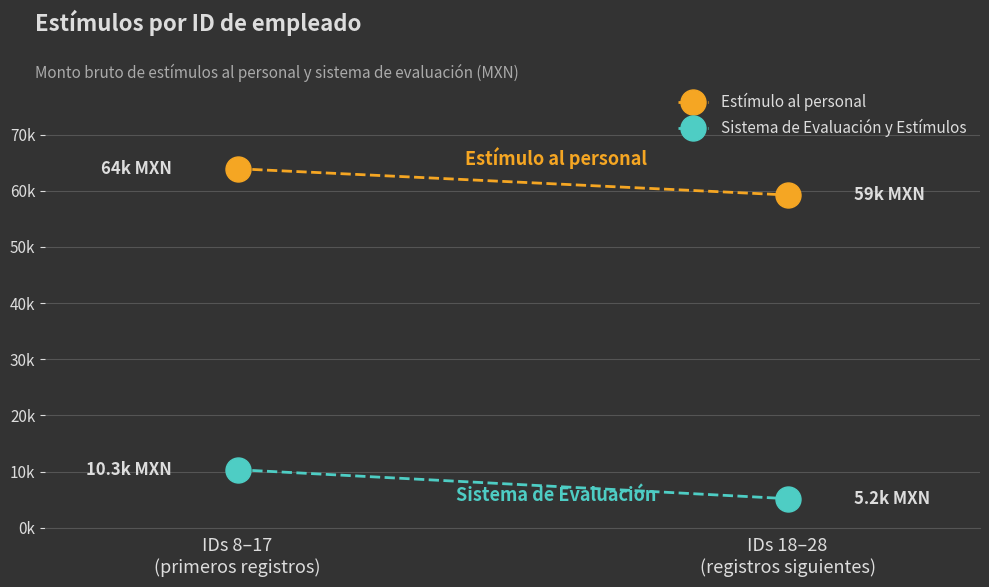

Which category has the lowest value in the Sistema de Evaluación y Estímulos series?

IDs 18–28
(registros siguientes)